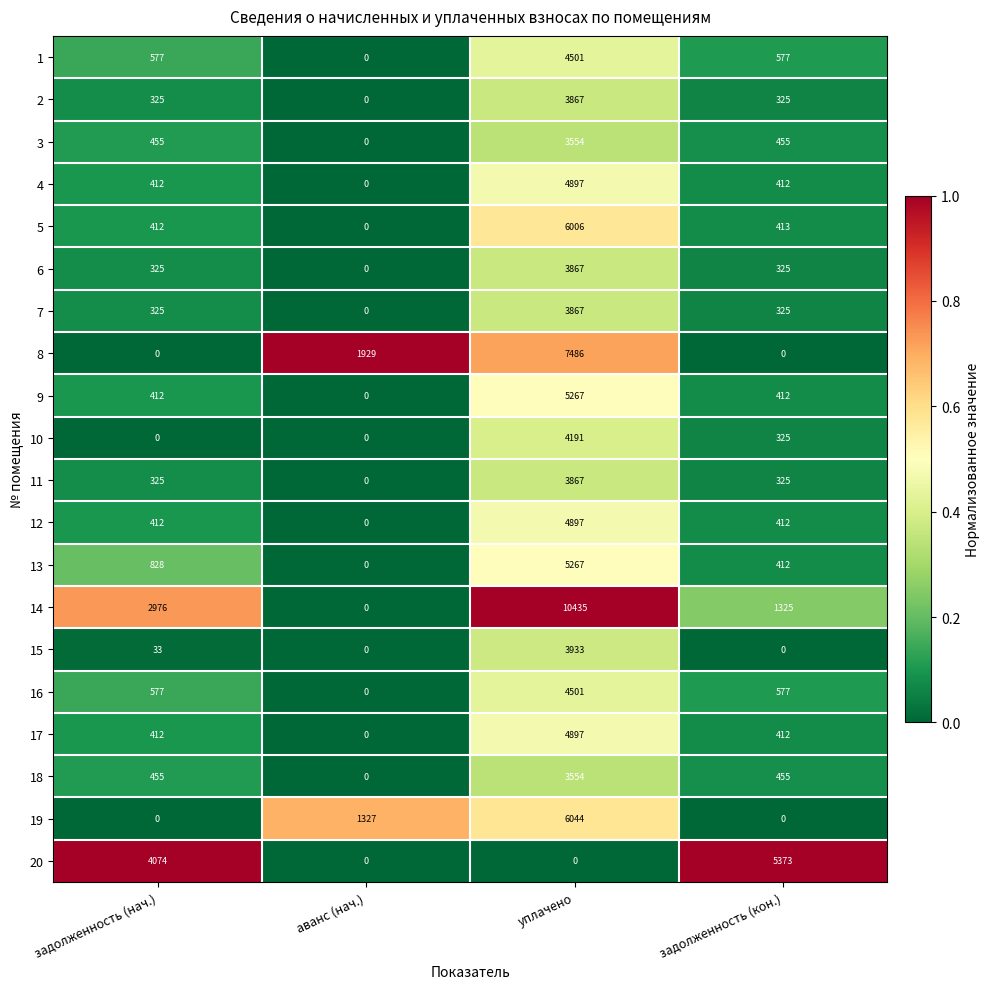

What is the average value of the 6 series?

1129